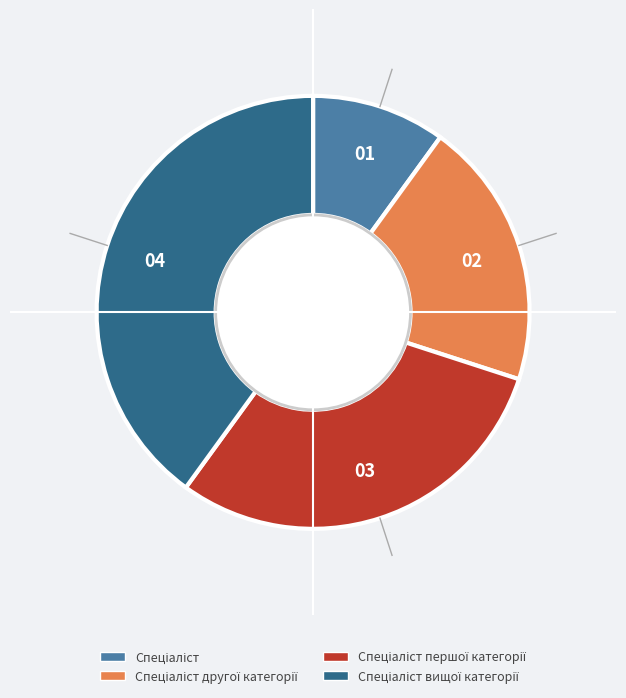

Does any single category account for the majority?

No